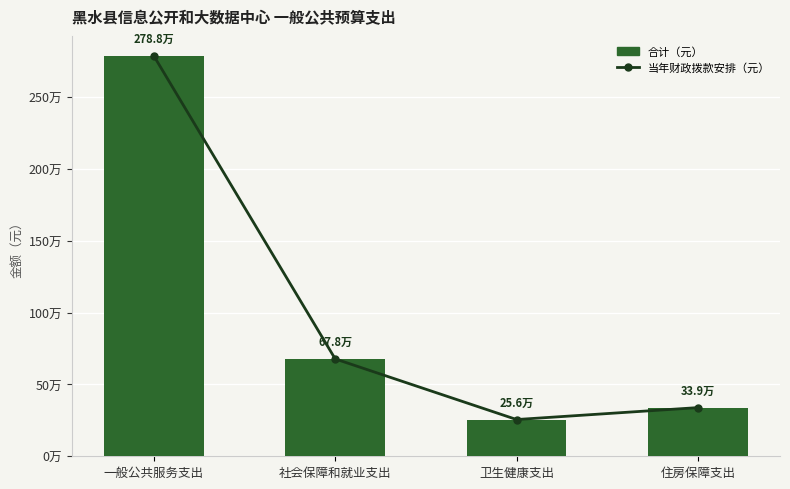

Reading right to left, extract all data points from this chart.

当年财政拨款安排（元）: 住房保障支出=339026.2	卫生健康支出=255845.3	社会保障和就业支出=678052.5	一般公共服务支出=2788267.3
合计（元）: 住房保障支出=339026.2	卫生健康支出=255845.3	社会保障和就业支出=678052.5	一般公共服务支出=2788267.3